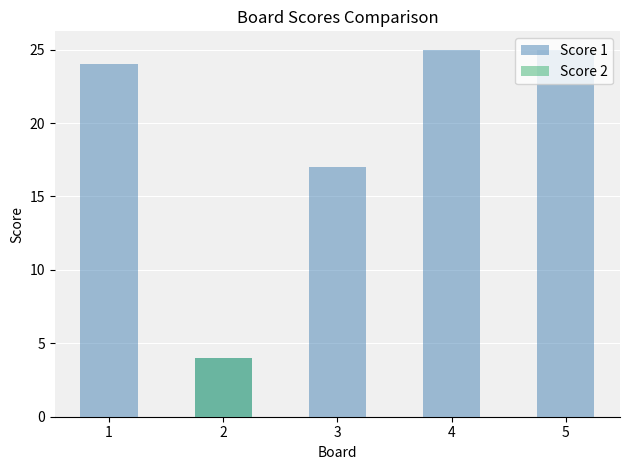

How many bars are there in each group?

2